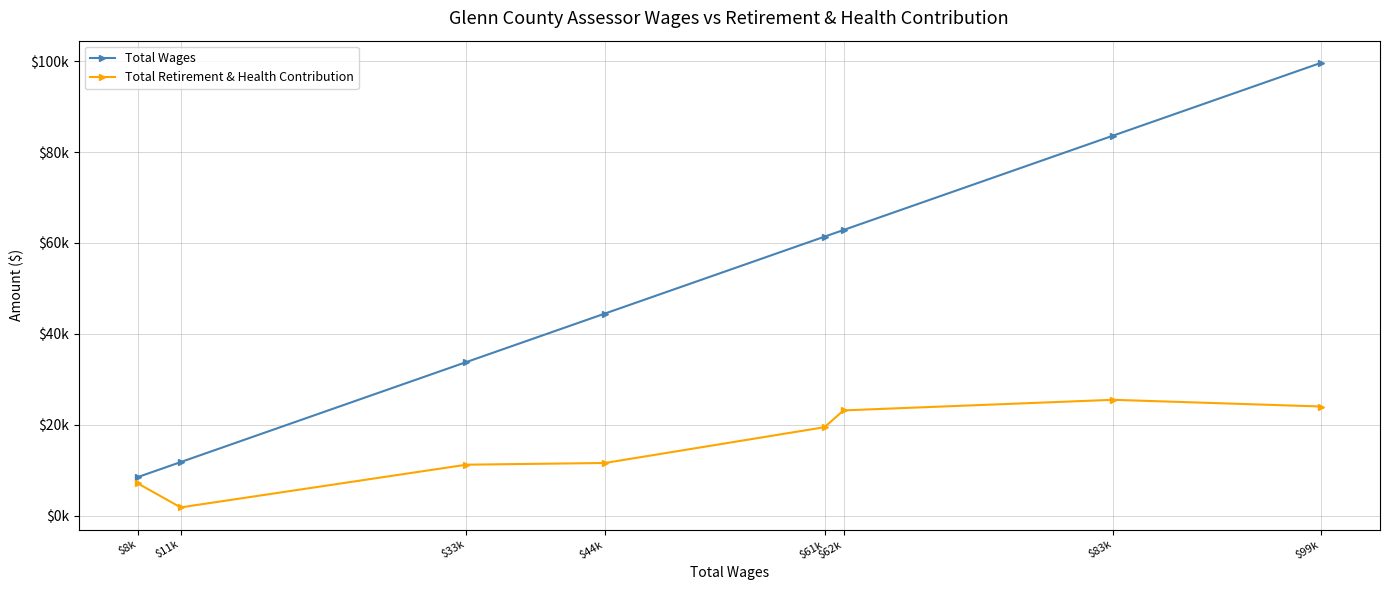

What is the difference between the maximum and minimum values in the Total Wages series?

91154